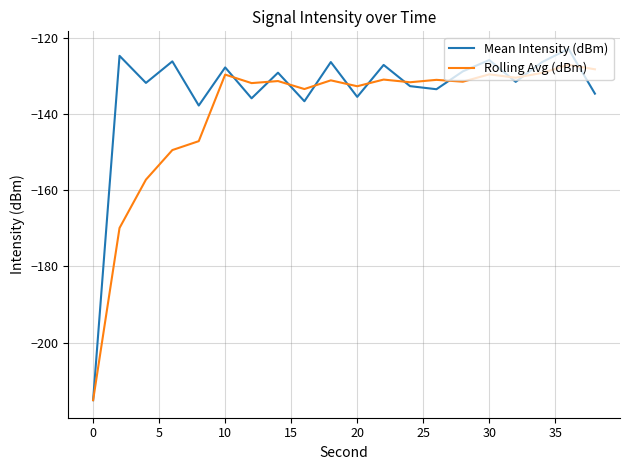

What is the minimum value shown in the chart?

-215.1